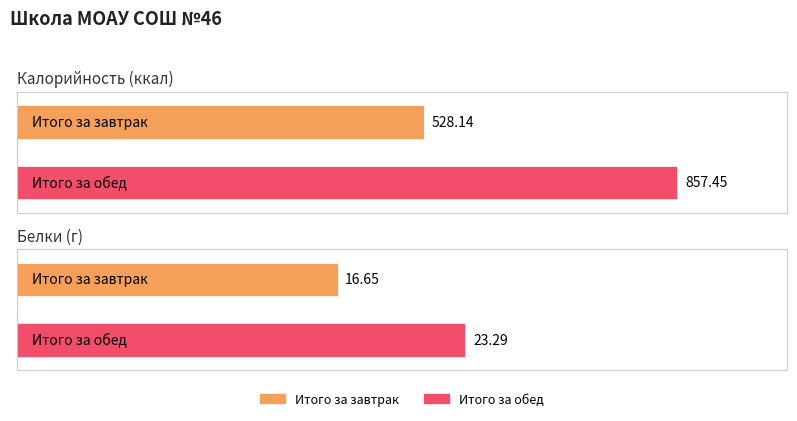

Reading left to right, what are all the values shown in this chart?

Калорийность: 528.1	857.5
Белки: 16.6	23.3